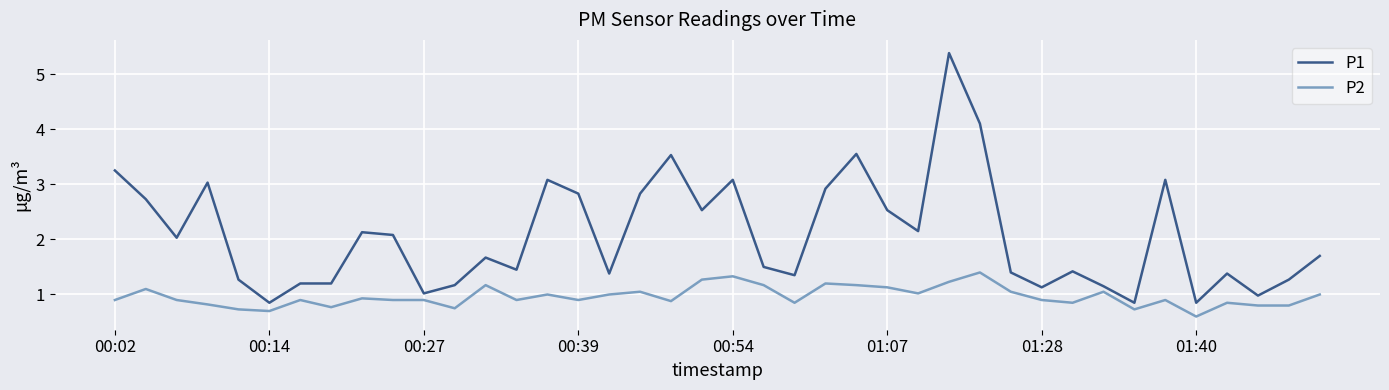

What is the minimum value for P2?

0.6